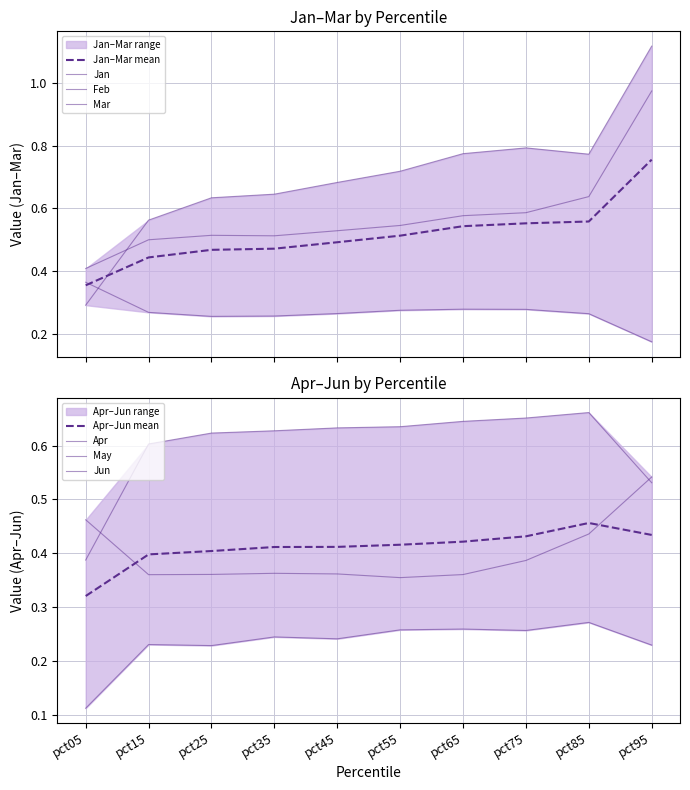

What is the difference between the maximum and minimum values in the Jan series?

0.2